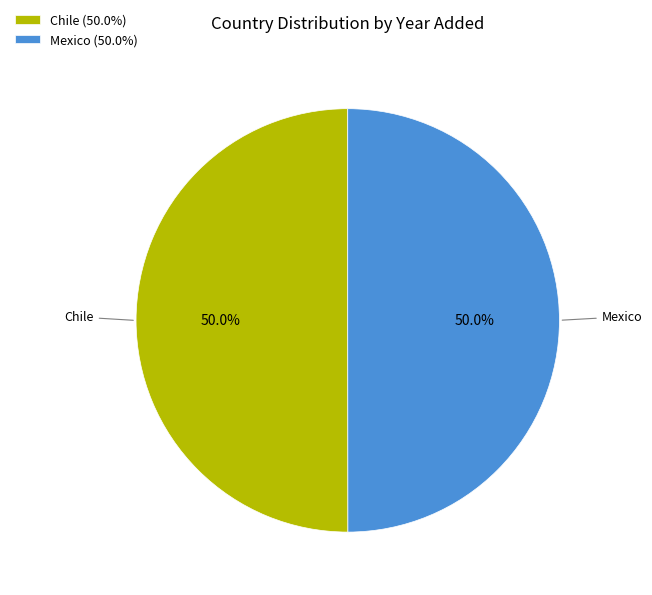

Is it true that Mexico is 50% of the pie?

True